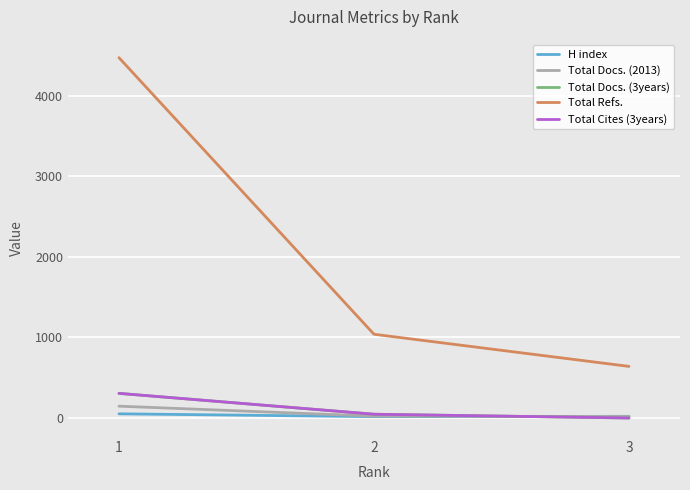

Where does the Total Refs. series first go above 1040?

1